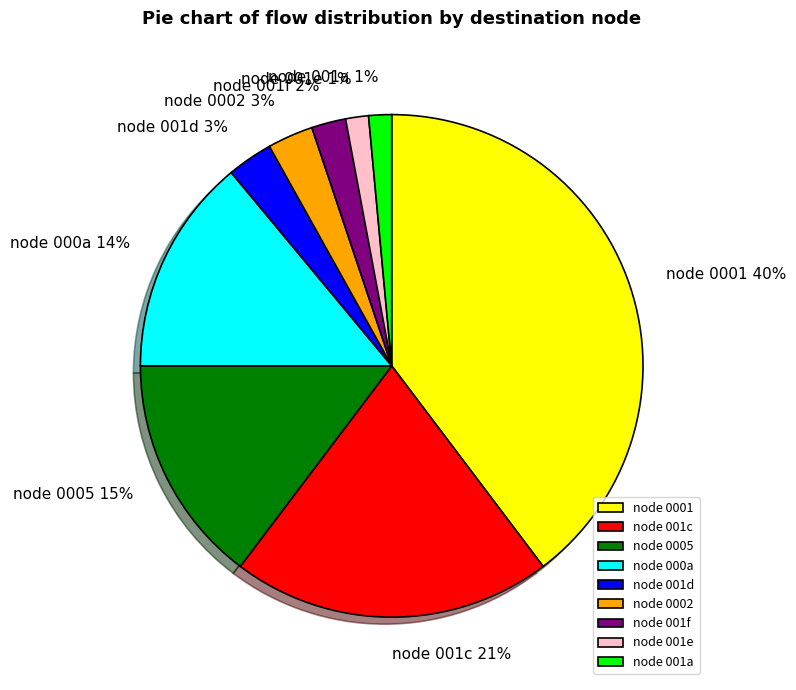

Count the number of slices in the pie.

9